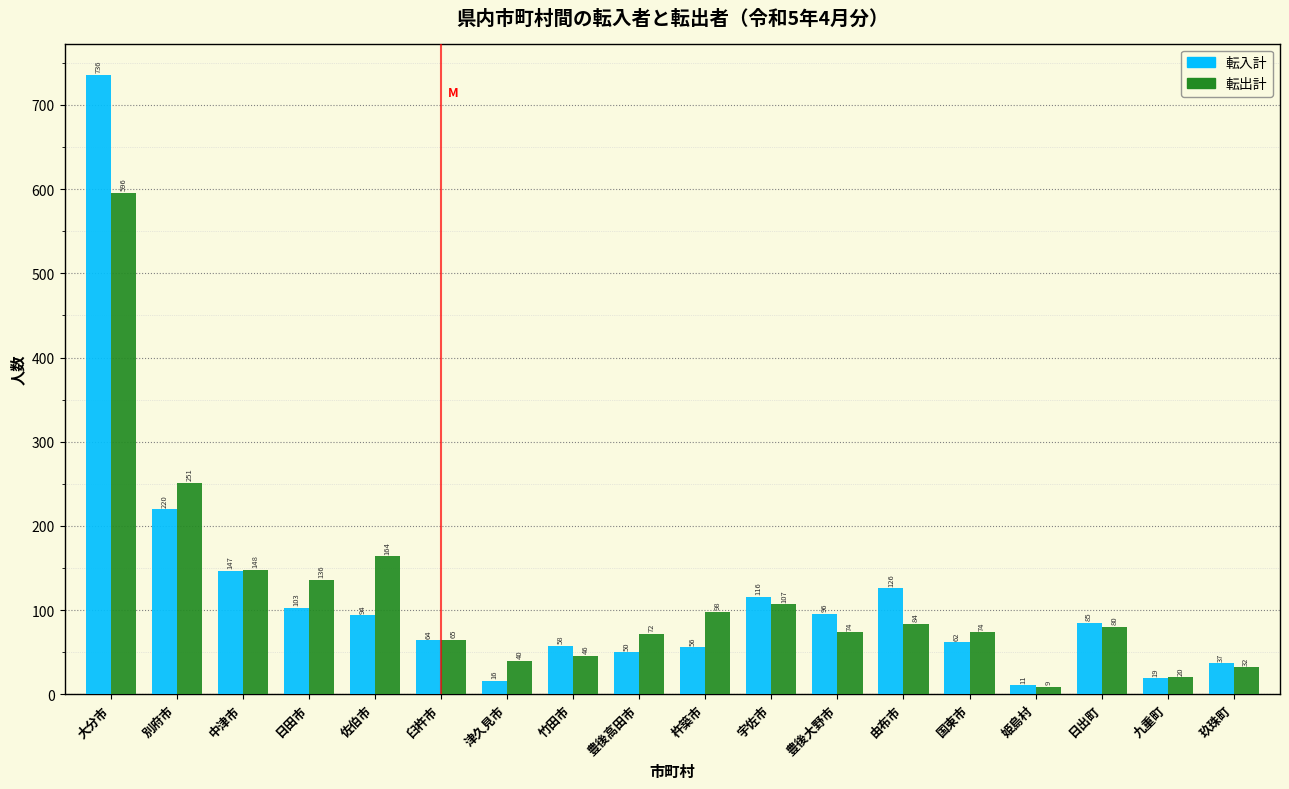

Reading left to right, extract all data points from this chart.

転入計: 大分市=736	別府市=220	中津市=147	日田市=103	佐伯市=94	臼杵市=64	津久見市=16	竹田市=58	豊後高田市=50	杵築市=56	宇佐市=116	豊後大野市=96	由布市=126	国東市=62	姫島村=11	日出町=85	九重町=19	玖珠町=37
転出計: 大分市=596	別府市=251	中津市=148	日田市=136	佐伯市=164	臼杵市=65	津久見市=40	竹田市=46	豊後高田市=72	杵築市=98	宇佐市=107	豊後大野市=74	由布市=84	国東市=74	姫島村=9	日出町=80	九重町=20	玖珠町=32